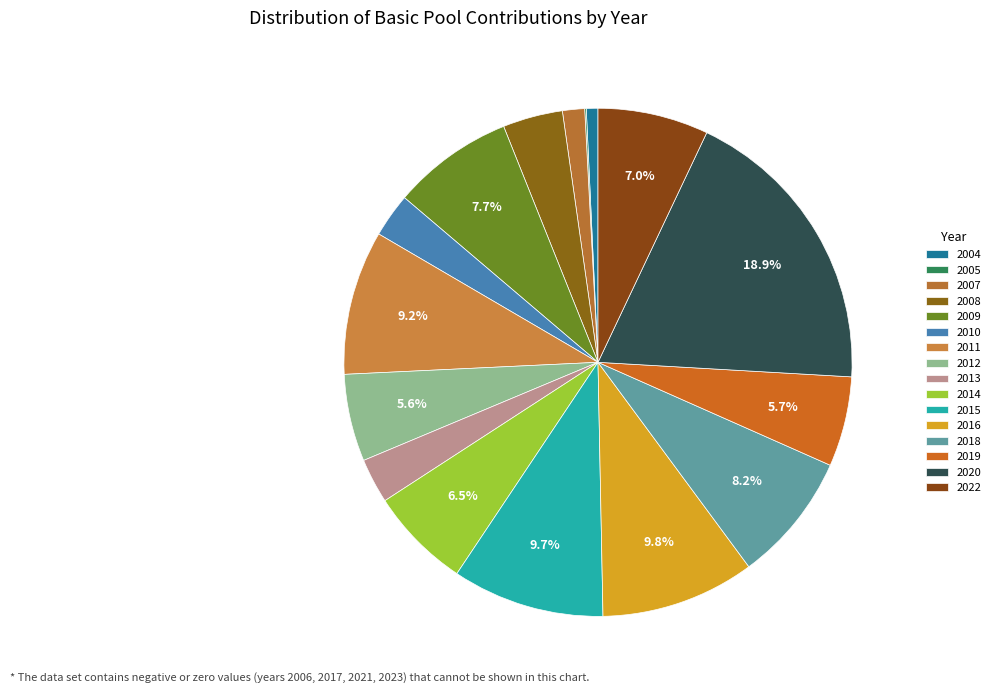

How many segments does this pie chart have?

16